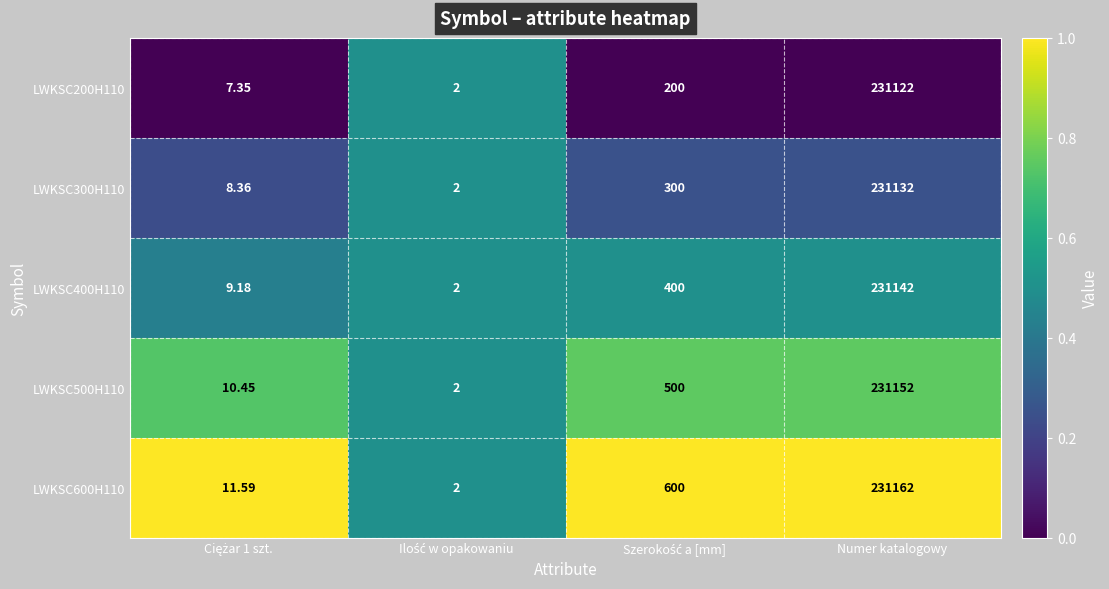

At which label does LWKSC200H110 reach its peak?

Numer katalogowy